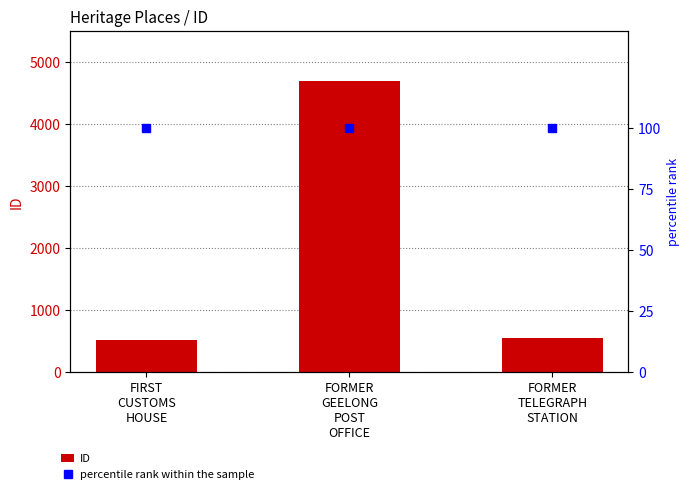

List the labels in order of percentile rank within the sample value, largest first.

FIRST
CUSTOMS
HOUSE, FORMER
GEELONG
POST
OFFICE, FORMER
TELEGRAPH
STATION